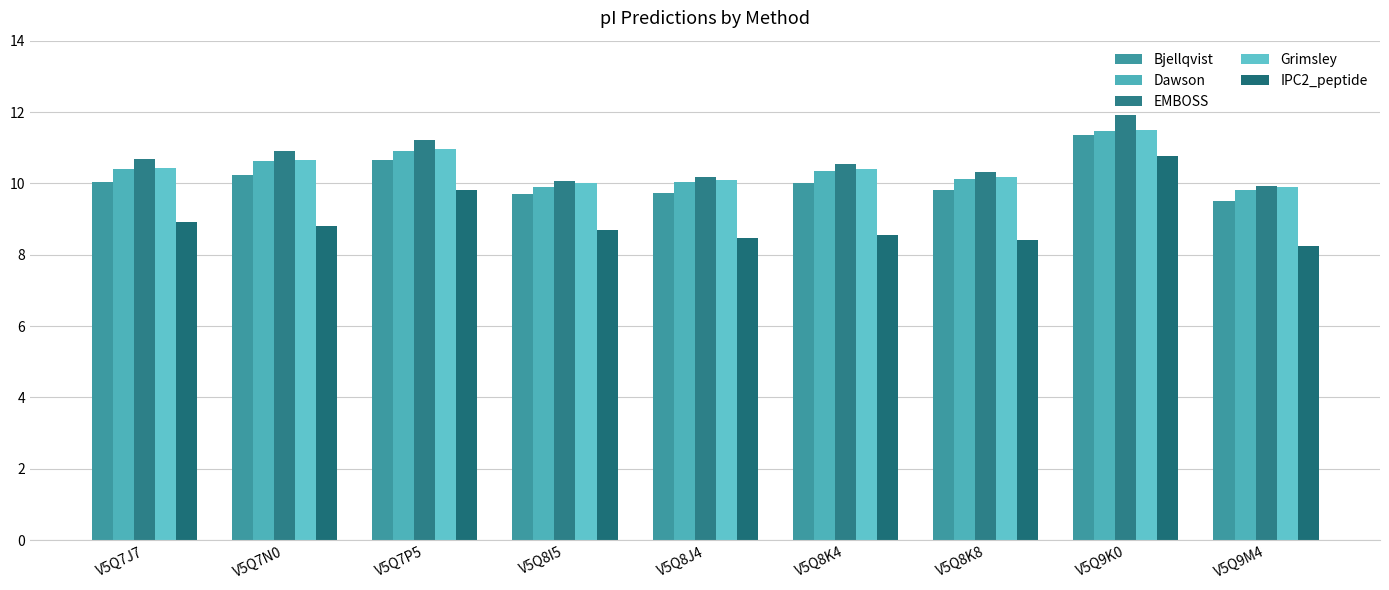

True or false: Dawson has a value of 10.1 at V5Q8K8.

True